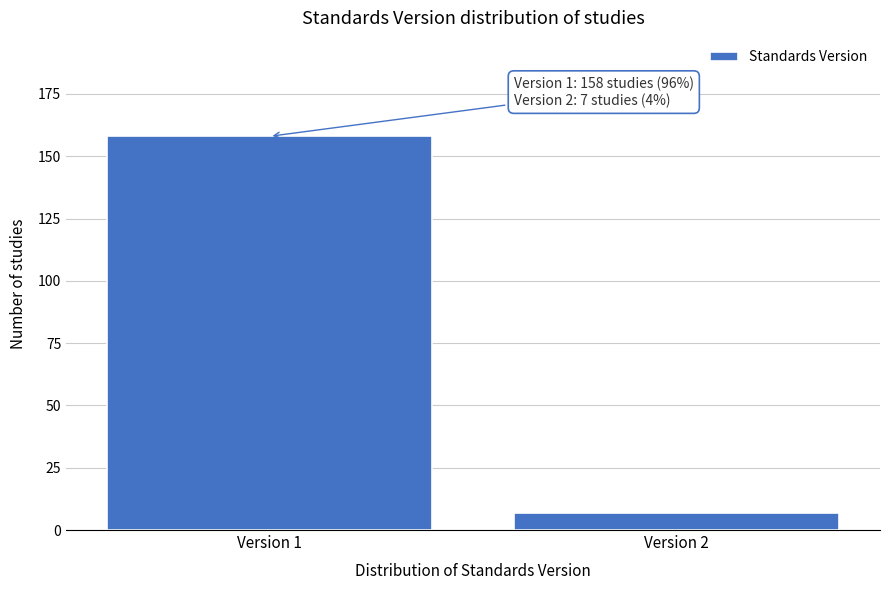

Reading left to right, list all the values displayed in this chart.

Version 1=158	Version 2=7